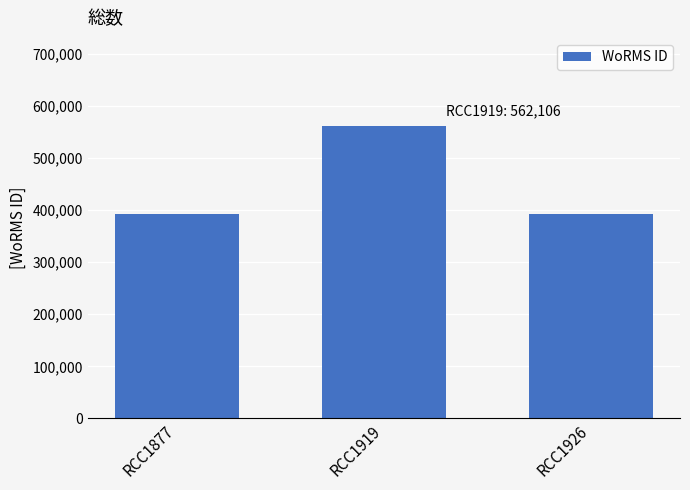

Where is the data nearest to the value 477428?

RCC1877